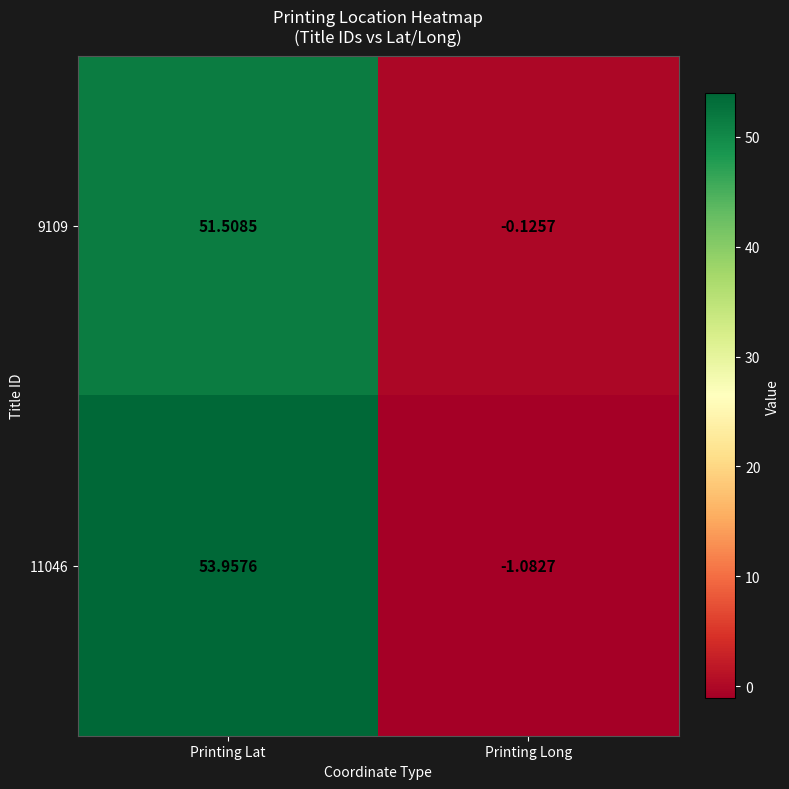

Where does the 11046 series first go above 53?

Printing Lat